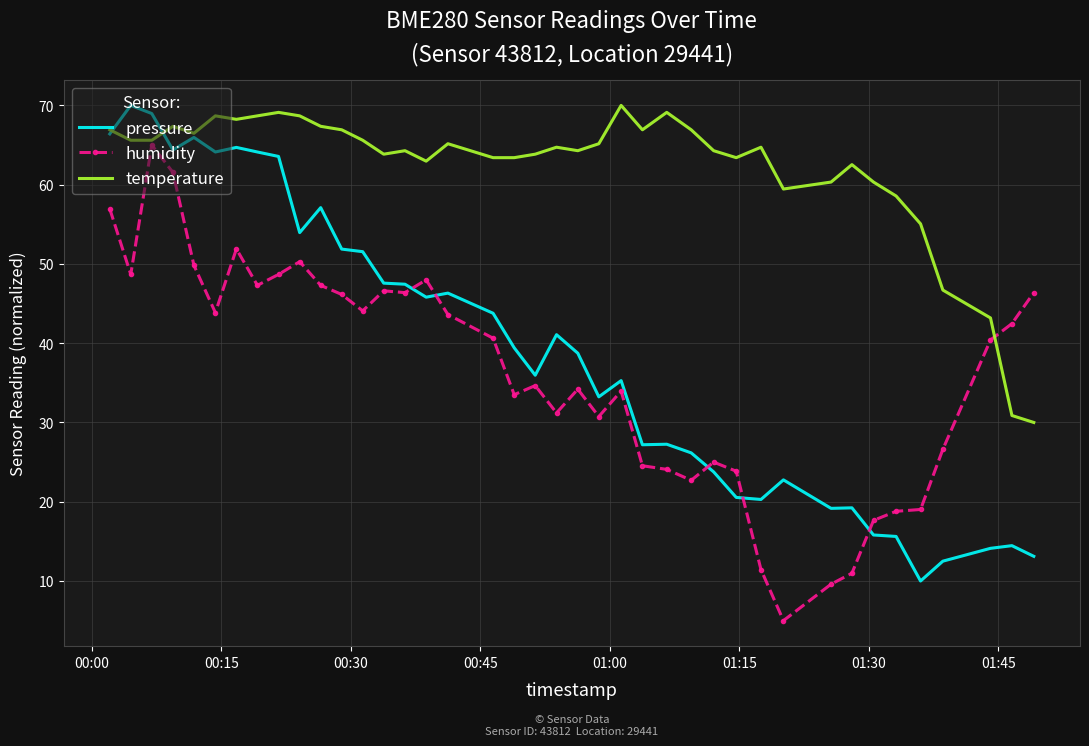

Which series has the largest total across all categories?

temperature